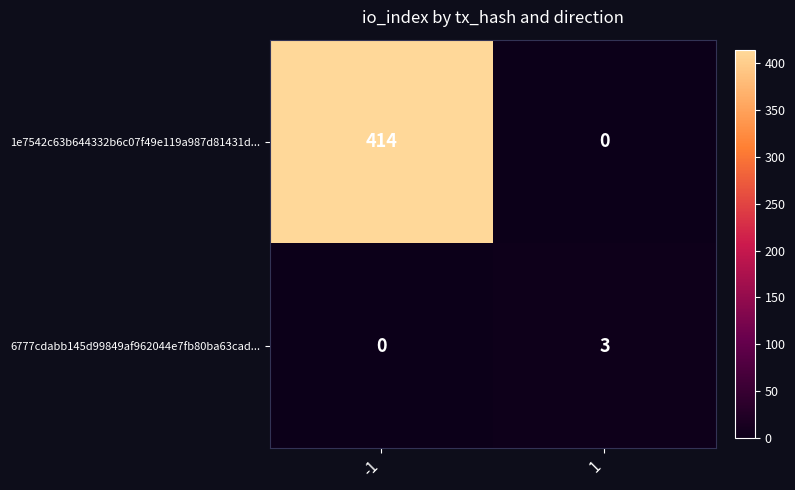

Reading right to left, extract all data points from this chart.

1e7542c63b644332b6c07f49e119a987d81431d...: 0	414
6777cdabb145d99849af962044e7fb80ba63cad...: 3	0